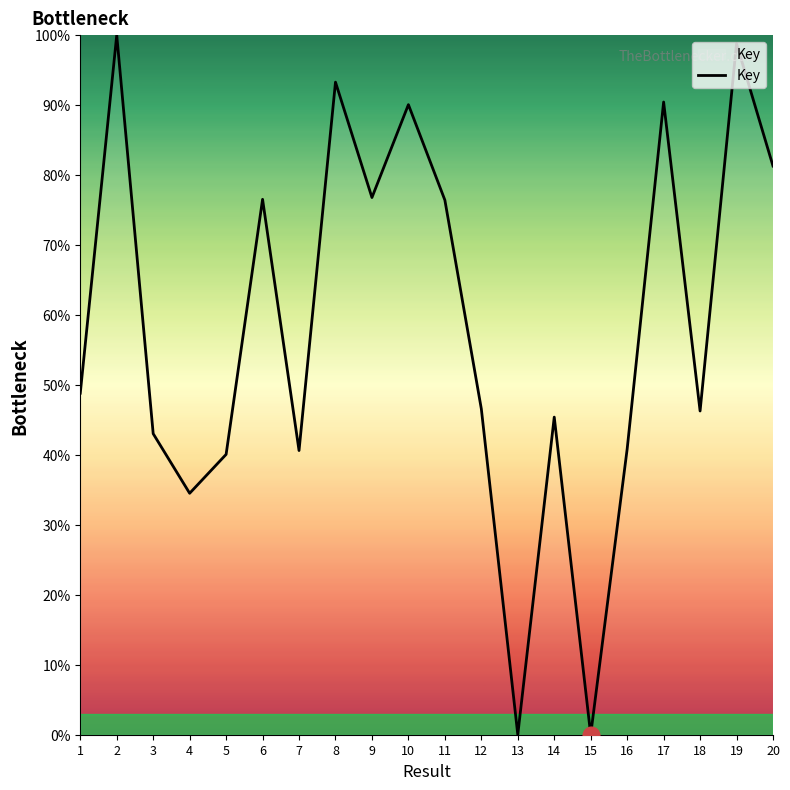

True or false: the data shows 111.1 at 9.

False